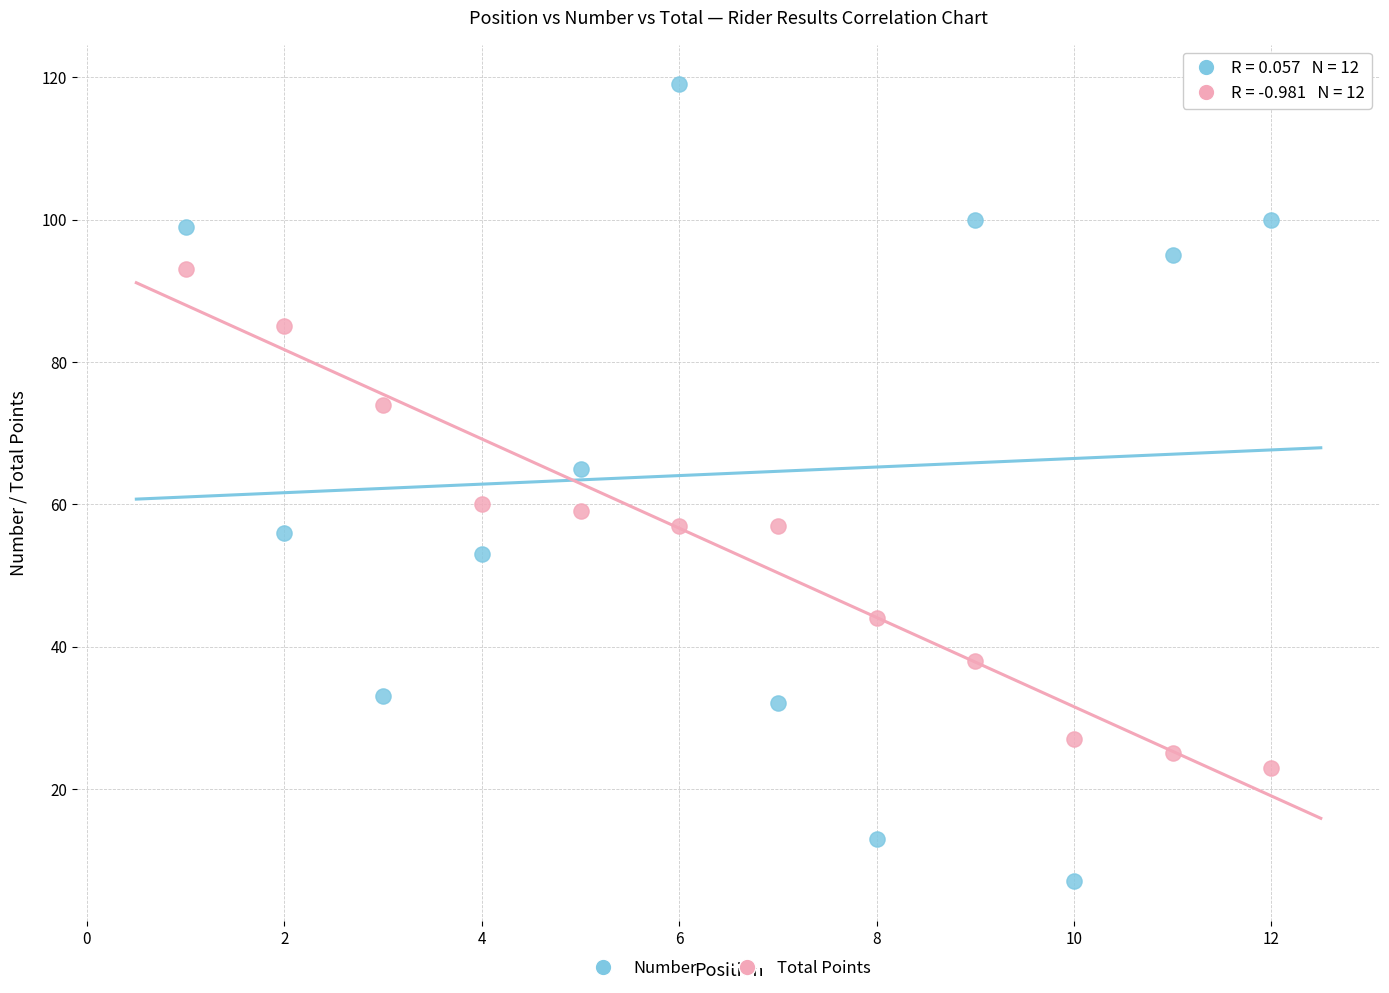

Which series contains the highest Y value?

Number